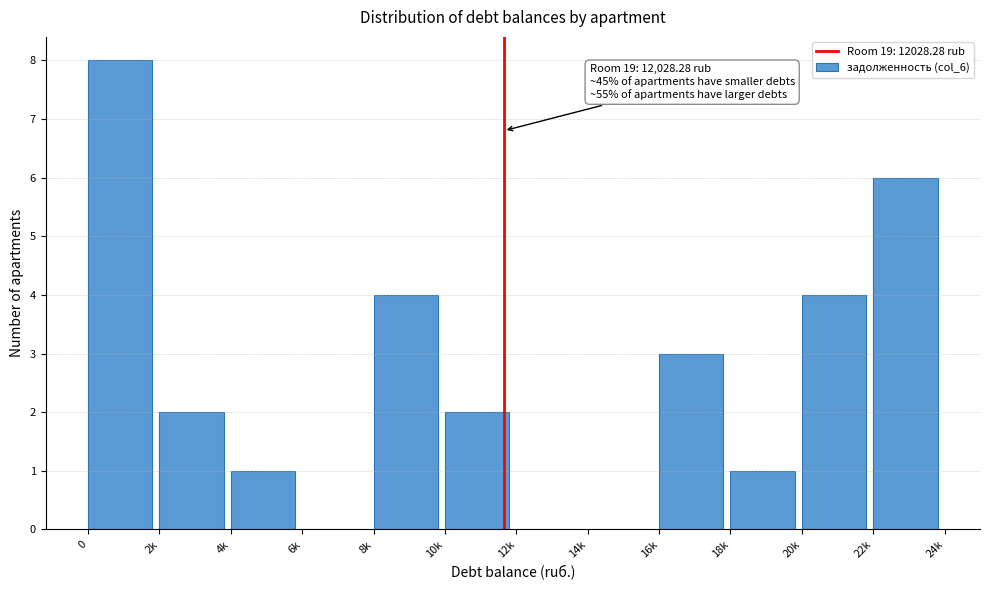

Reading left to right, extract all data points from this chart.

0=8	2k=2	4k=1	6k=0	8k=4	10k=2	12k=0	14k=0	16k=3	18k=1	20k=4	22k=6